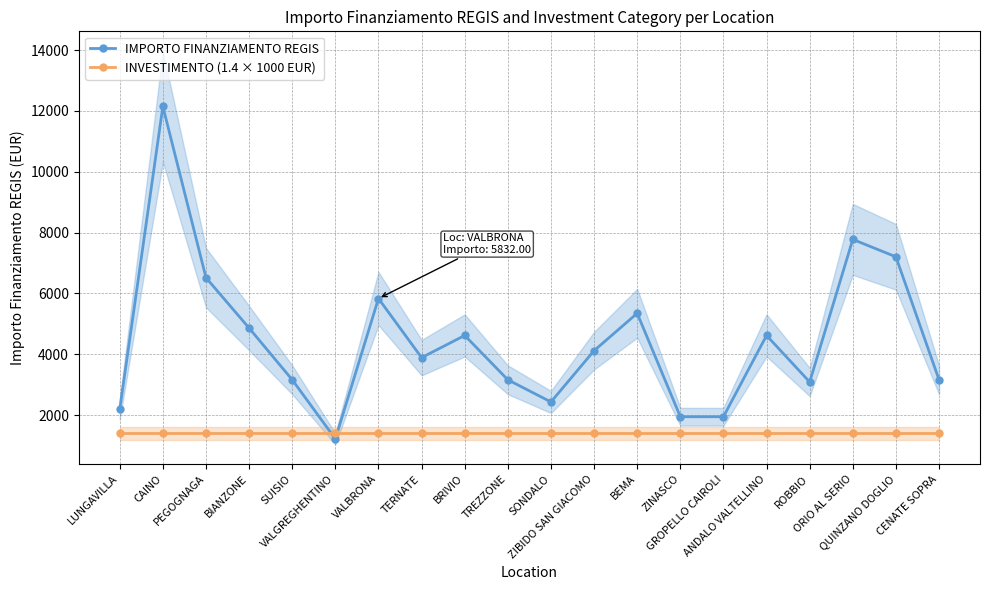

What is the label of the 17th point from the right?

BIANZONE